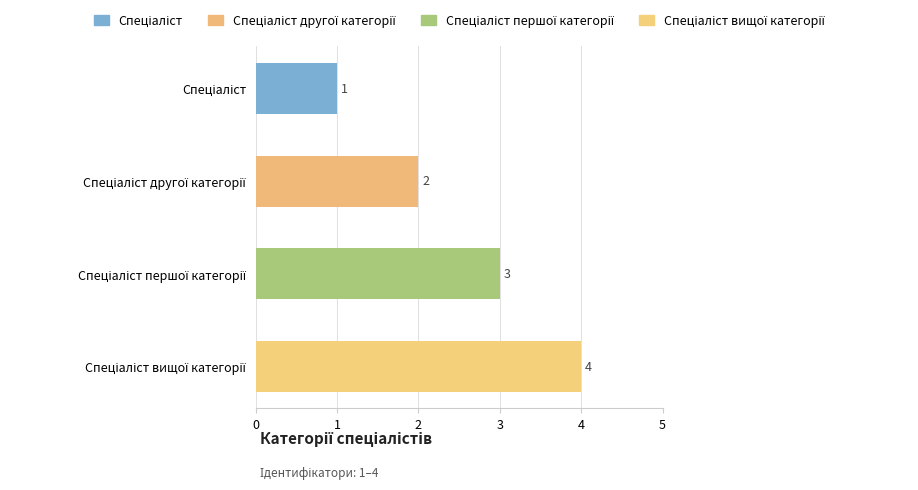

Count the values in the range 2 to 4.

3